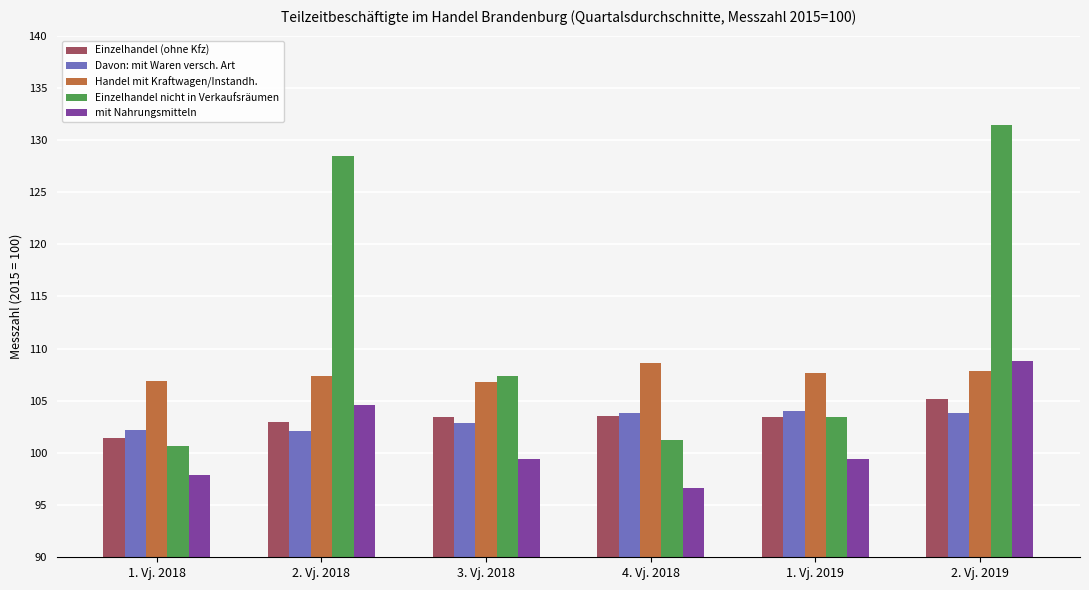

Which category has the lowest value across all series?

4. Vj. 2018